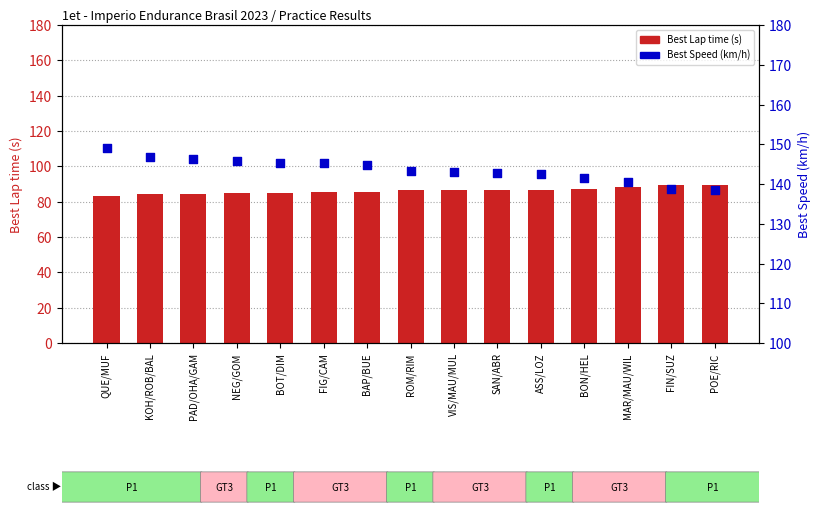

At how many categories does at least one series exceed 101?

15